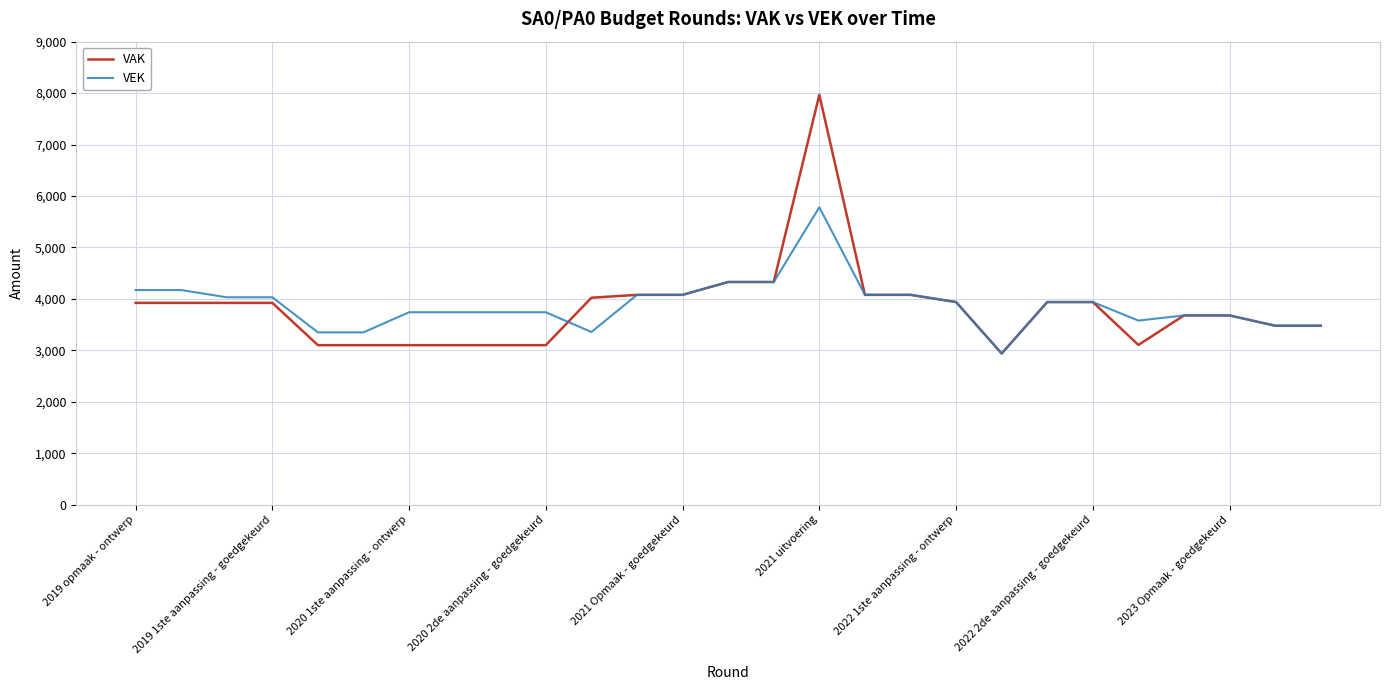

True or false: VEK has more than 0 points higher than both neighbors.

True